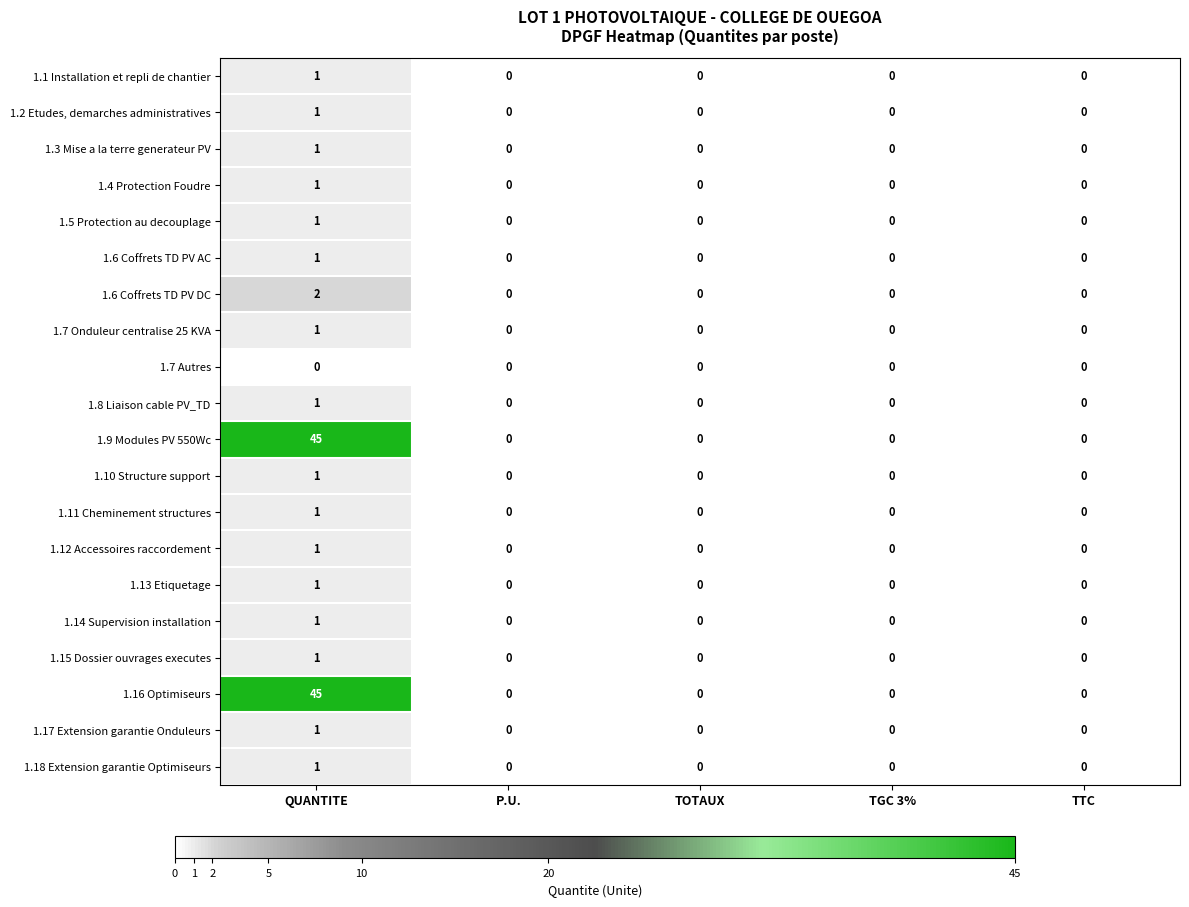

At which category is the sum across all series the highest?

QUANTITE